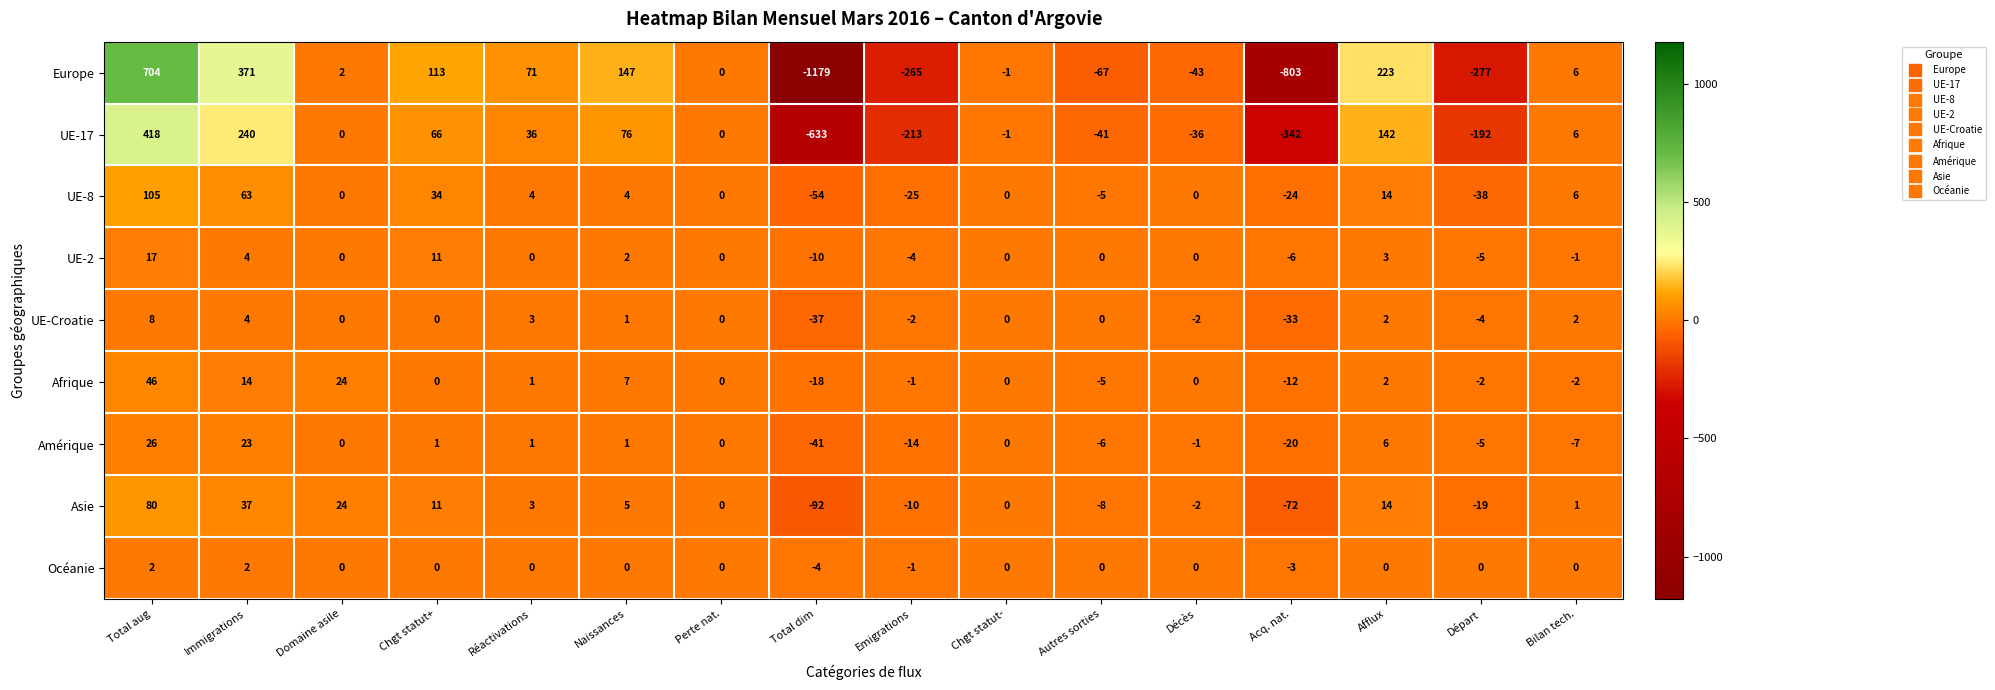

What value does the Europe series have at Emigrations, to the nearest 10?

-260